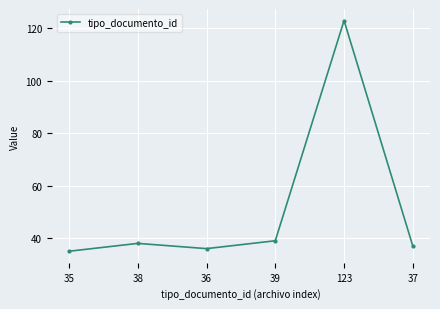

What is the difference between the second highest and minimum values?

4